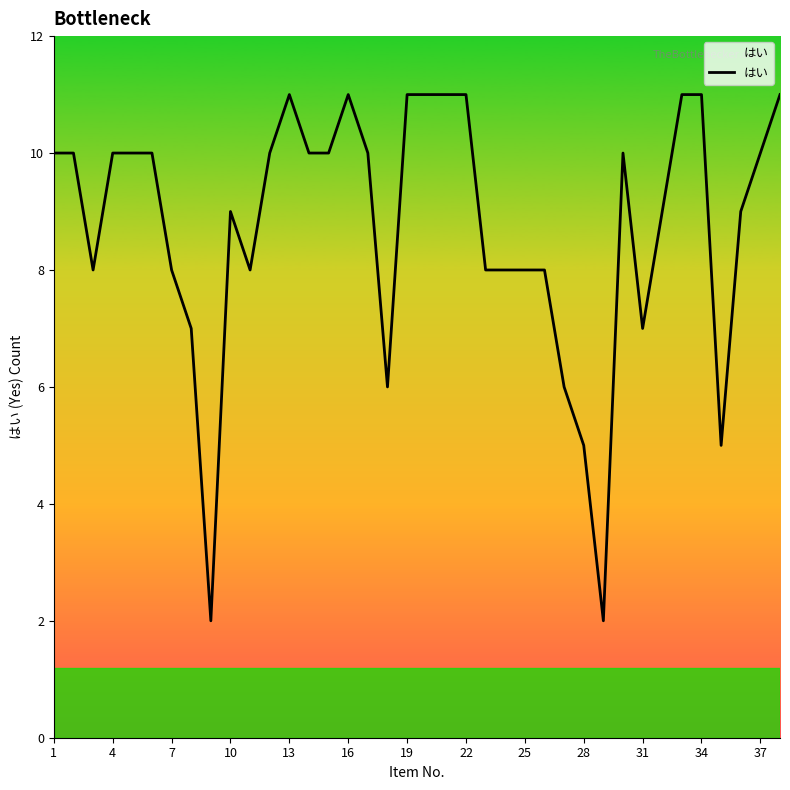

What is the maximum value shown in the chart?

11